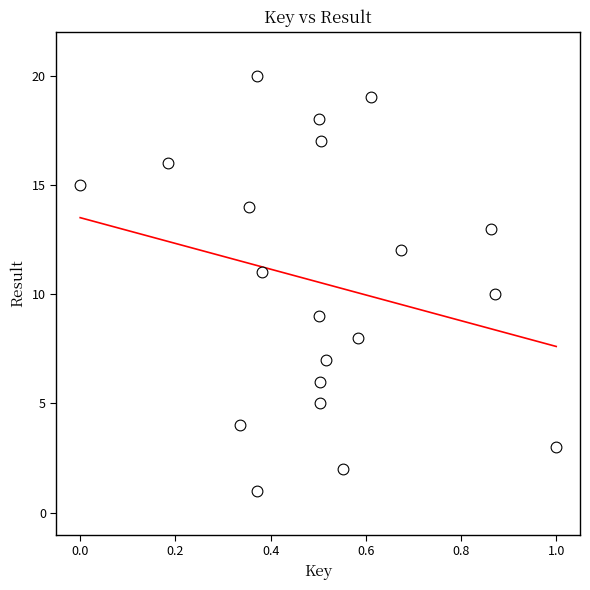

What is the range of Y values (max minus min)?

19